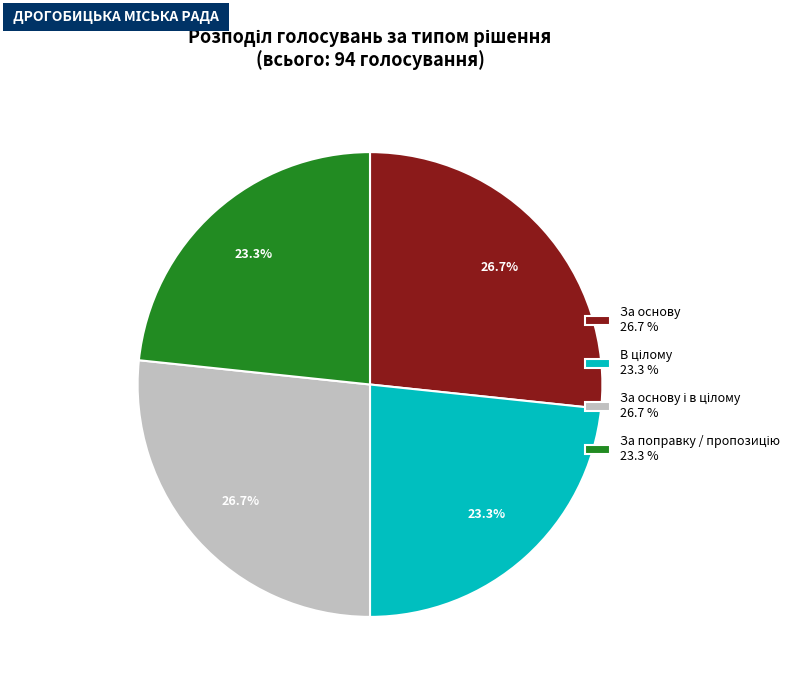

What portion of the pie excludes За основу 26.7 %?

73.3%